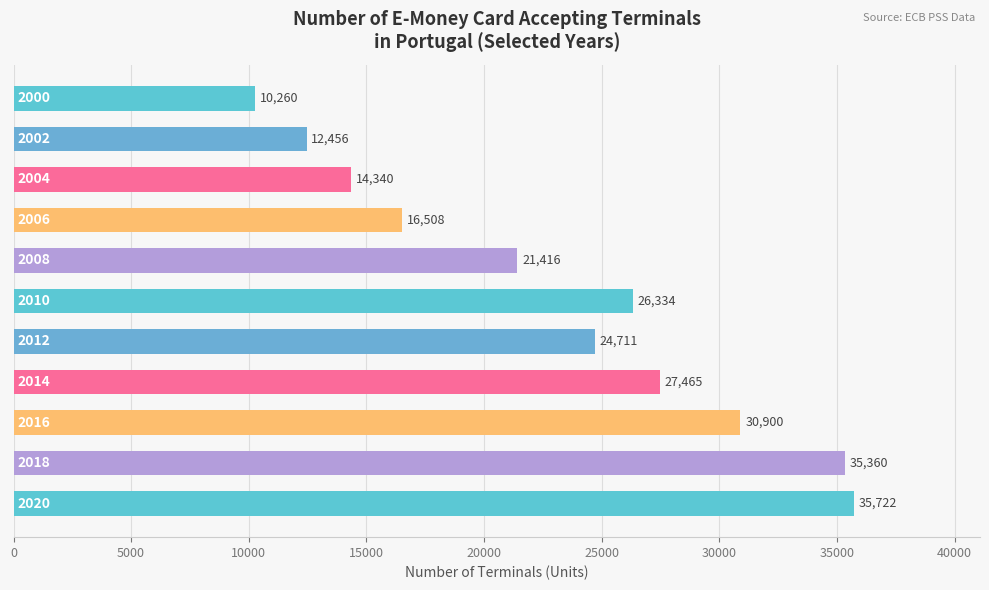

What is the minimum value shown in the chart?

10260.2